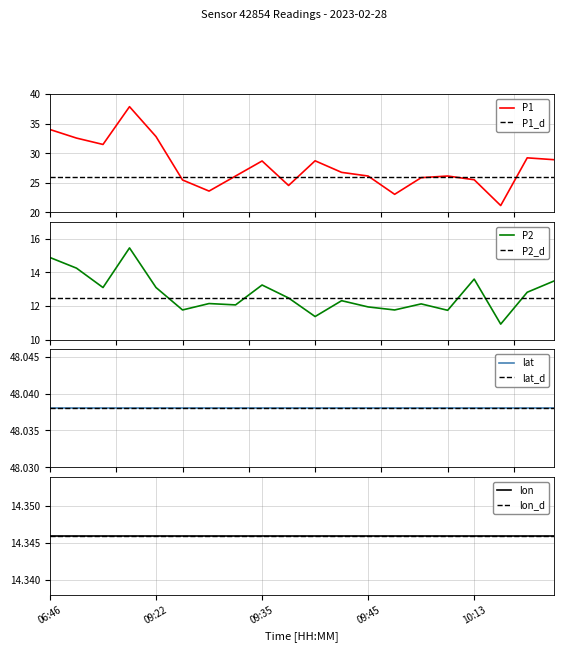

Where does the P1 series first go above 26?

06:46